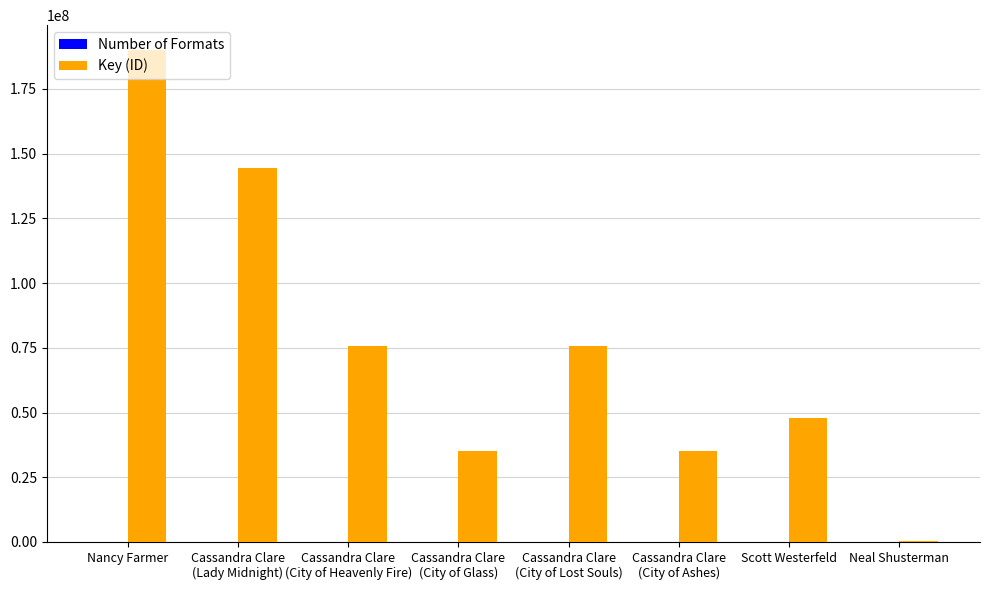

At which category is the sum across all series the highest?

Nancy Farmer